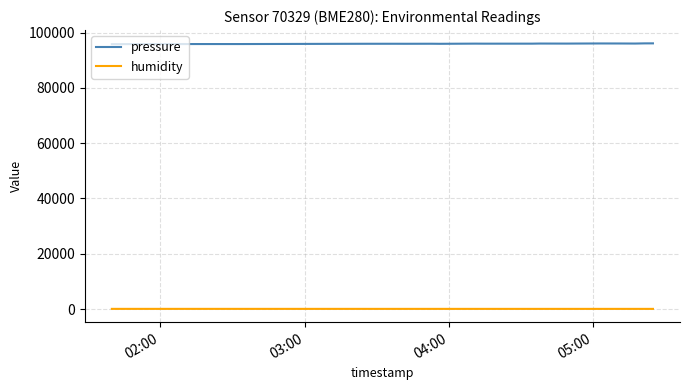

True or false: humidity and pressure intersect in this chart.

False